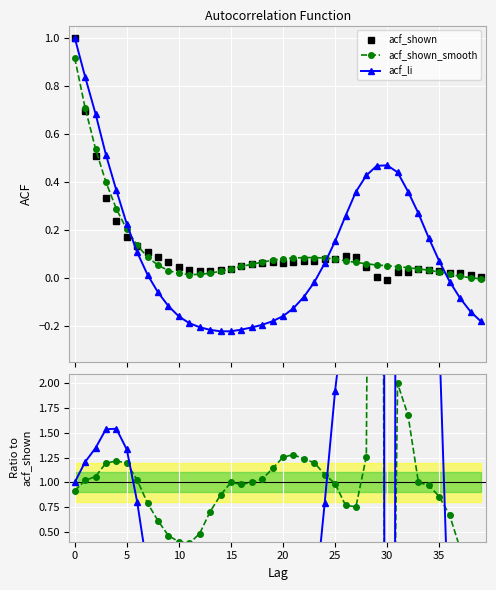

True or false: acf_shown_smooth has a value of 0.4 at 5.

False